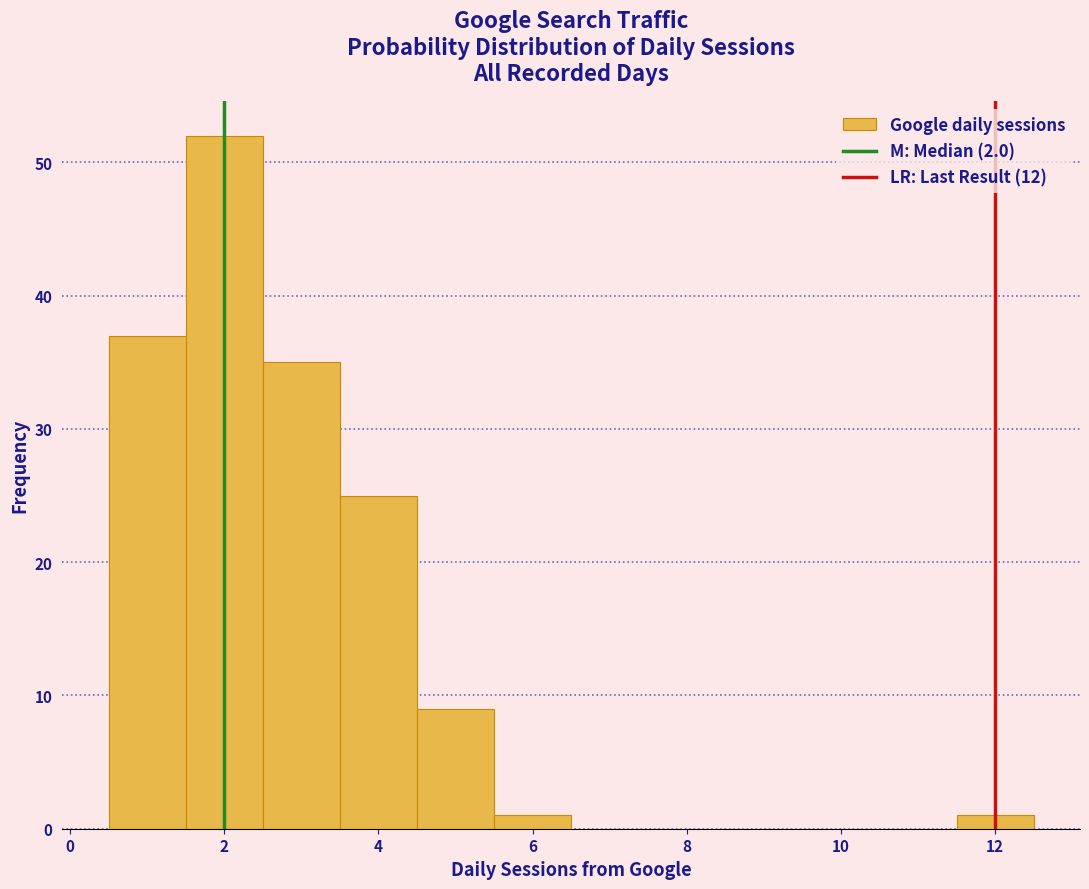

What is the height of the bar covering 11.5 to 12.5 on the x-axis? Neither the bar edges nor the heights are printed on the chart, so give them approximately, as read against the axes.

1